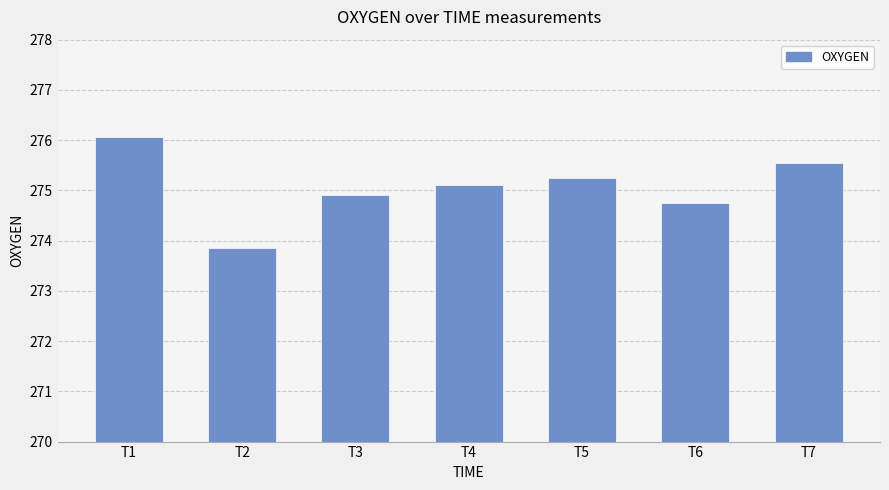

True or false: the data shows 113.0 at T7.

False